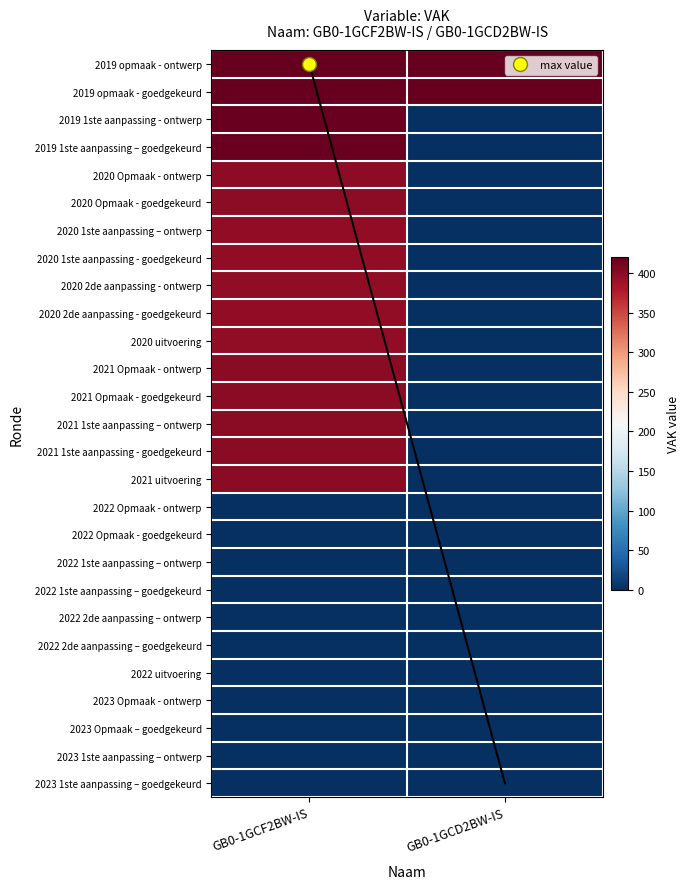

Rank the series at GB0-1GCD2BW-IS from lowest to highest value.

2019 1ste aanpassing - ontwerp, 2019 1ste aanpassing – goedgekeurd, 2020 Opmaak - ontwerp, 2020 Opmaak - goedgekeurd, 2020 1ste aanpassing – ontwerp, 2020 1ste aanpassing - goedgekeurd, 2020 2de aanpassing - ontwerp, 2020 2de aanpassing - goedgekeurd, 2020 uitvoering, 2021 Opmaak - ontwerp, 2021 Opmaak - goedgekeurd, 2021 1ste aanpassing – ontwerp, 2021 1ste aanpassing - goedgekeurd, 2021 uitvoering, 2022 Opmaak - ontwerp, 2022 Opmaak - goedgekeurd, 2022 1ste aanpassing – ontwerp, 2022 1ste aanpassing – goedgekeurd, 2022 2de aanpassing – ontwerp, 2022 2de aanpassing – goedgekeurd, 2022 uitvoering, 2023 Opmaak - ontwerp, 2023 Opmaak – goedgekeurd, 2023 1ste aanpassing – ontwerp, 2023 1ste aanpassing – goedgekeurd, 2019 opmaak - ontwerp, 2019 opmaak - goedgekeurd